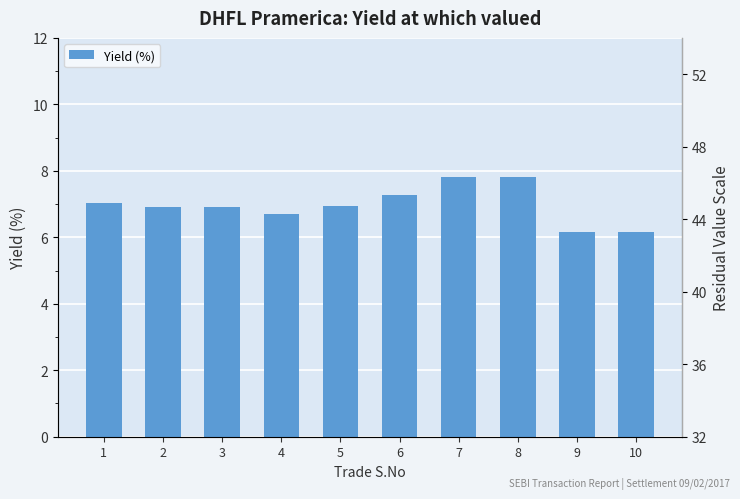

Count the number of data series in this chart.

1